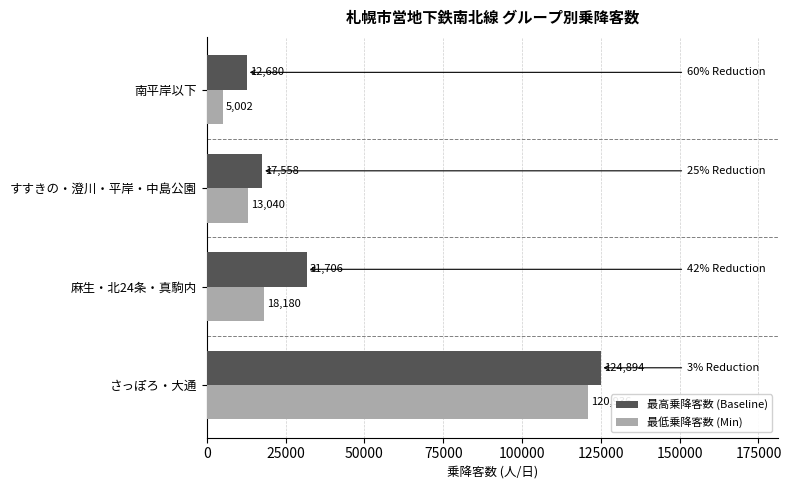

Rank the categories by 最低乗降客数 (Min) value from highest to lowest.

さっぽろ・大通, 麻生・北24条・真駒内, すすきの・澄川・平岸・中島公園, 南平岸以下